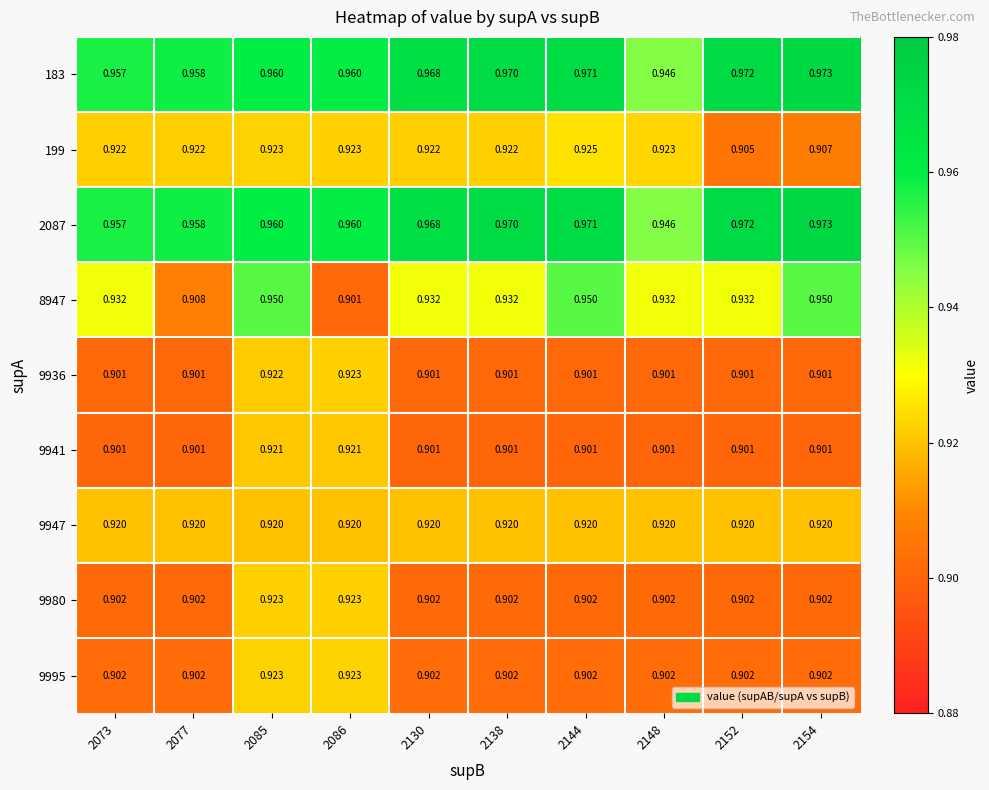

Is the value of 183 at 2130 greater than the value of 199 at 2154?

Yes